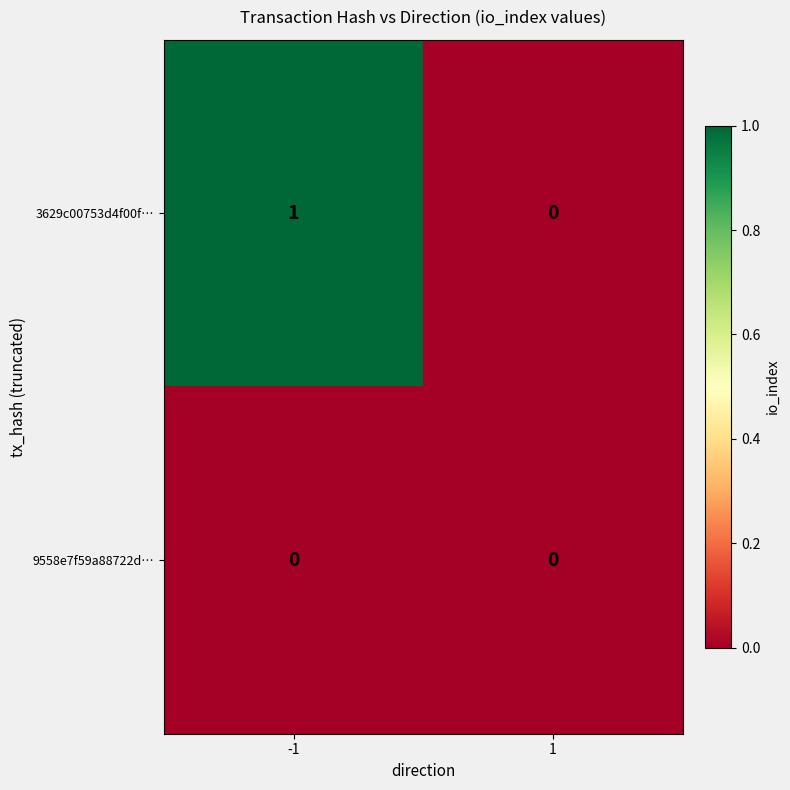

Which series has the largest range (max minus min)?

3629c00753d4f00f…